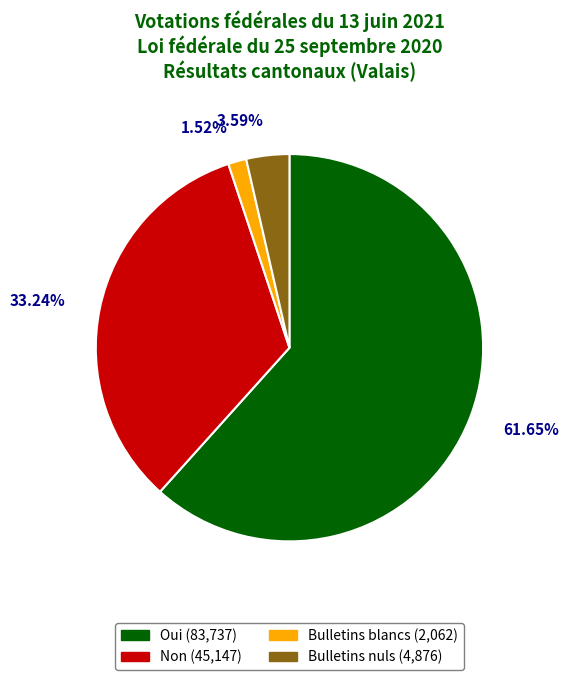

Which slice is the largest?

Oui